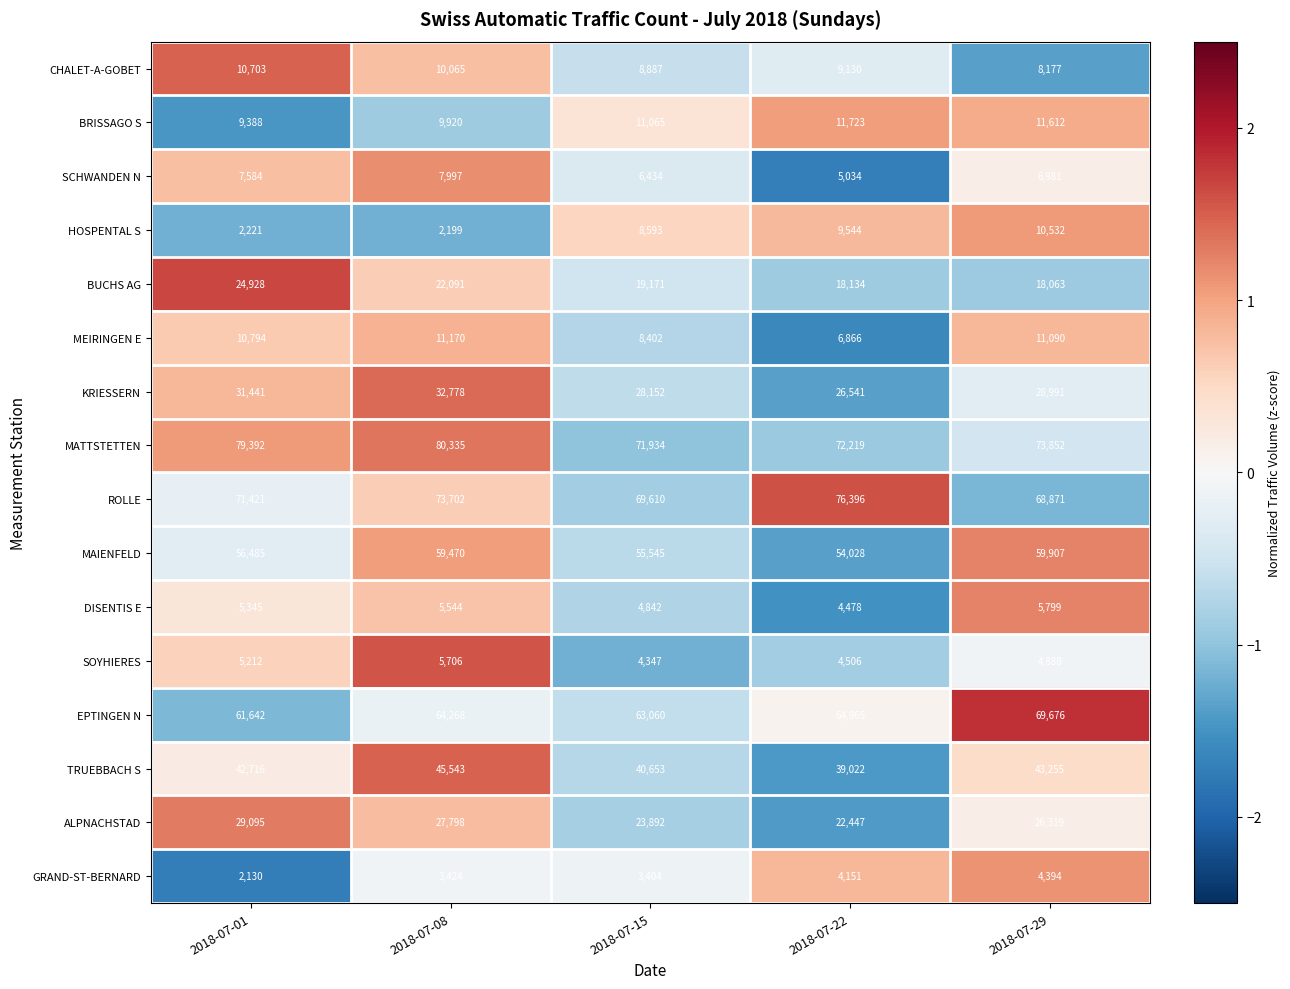

What is the sum of all HOSPENTAL S values?

33089